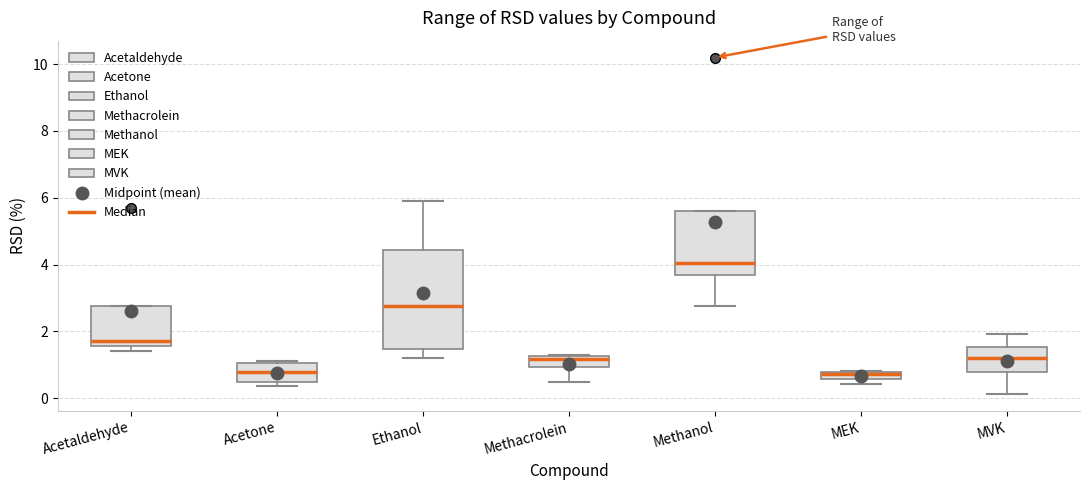

Comparing the boxes themselves (not the whiskers), which one is the tallest?

Ethanol